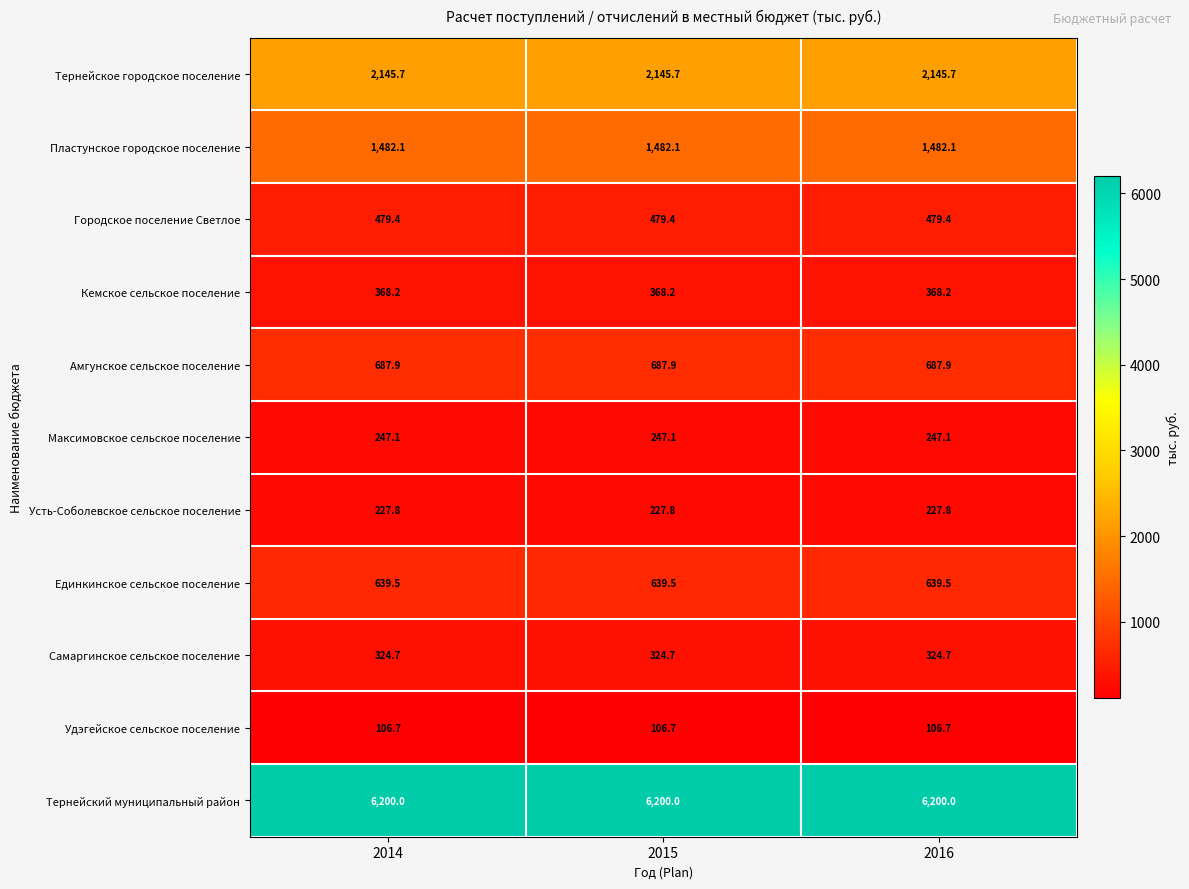

What is the difference between the highest and lowest values at 2014?

6093.3